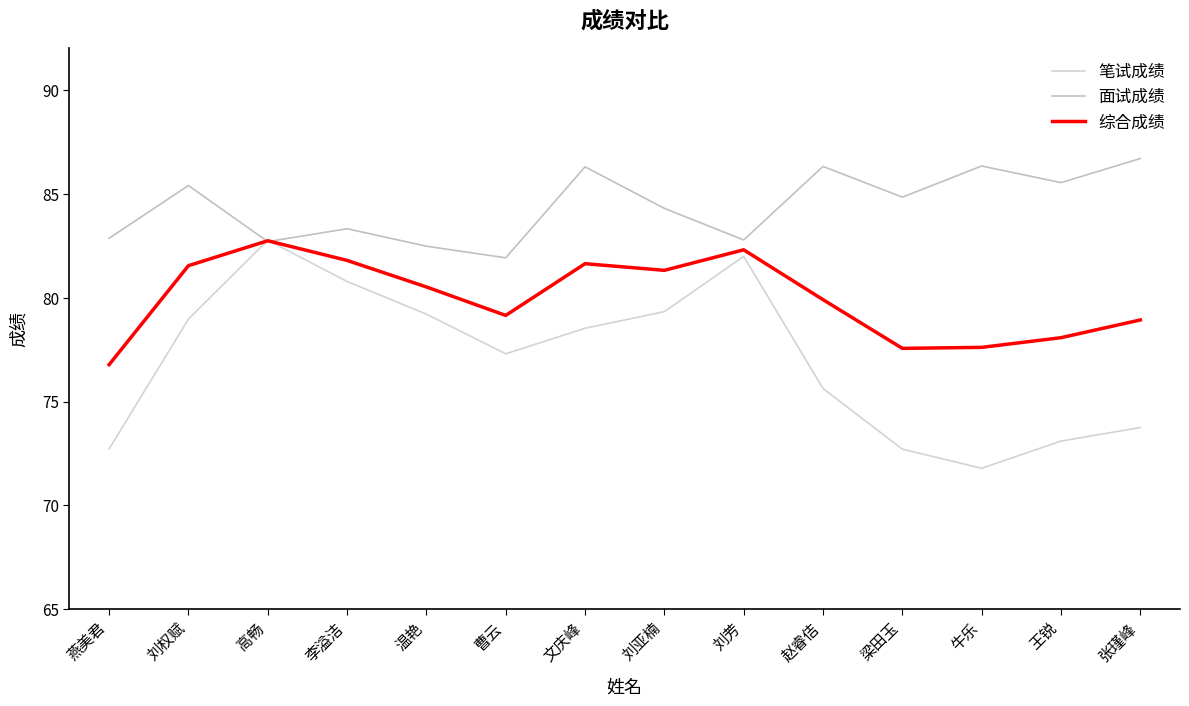

What are all the series names shown in the legend?

笔试成绩, 面试成绩, 综合成绩